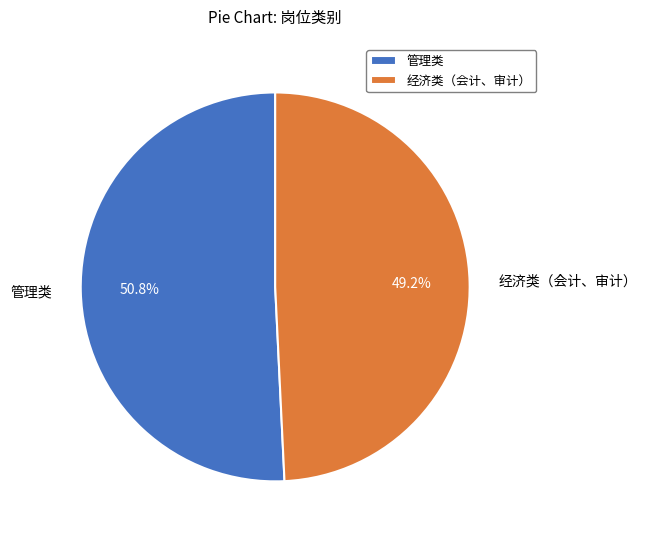

To the nearest percent, what is the difference between the 管理类 and 经济类（会计、审计） slice percentages?

2%